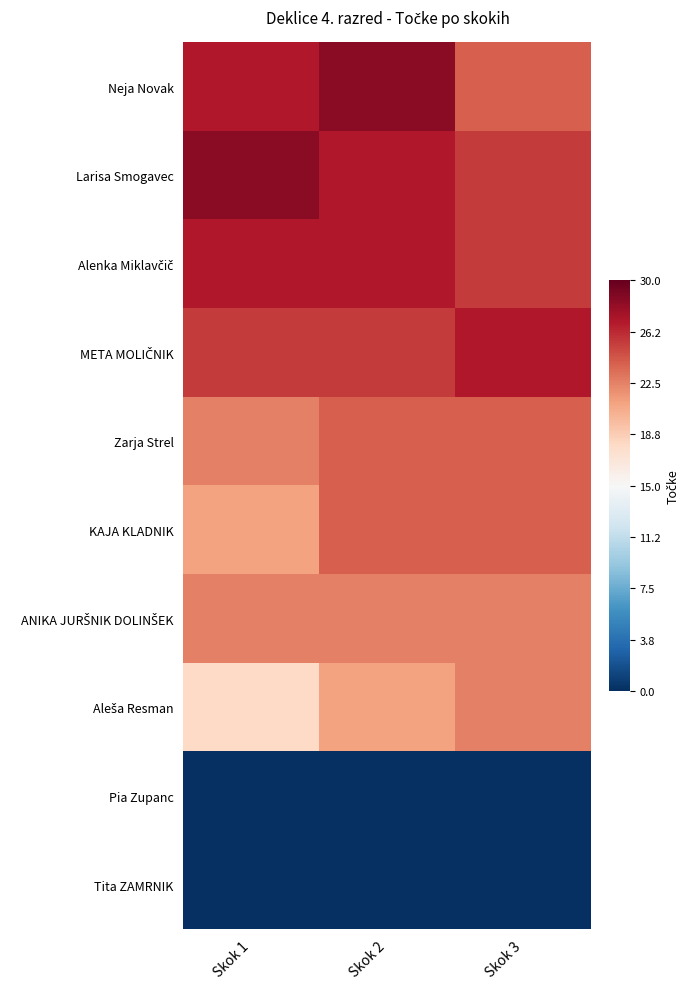

Between Skok 1 and Skok 2, which series saw the biggest shift?

Aleša Resman